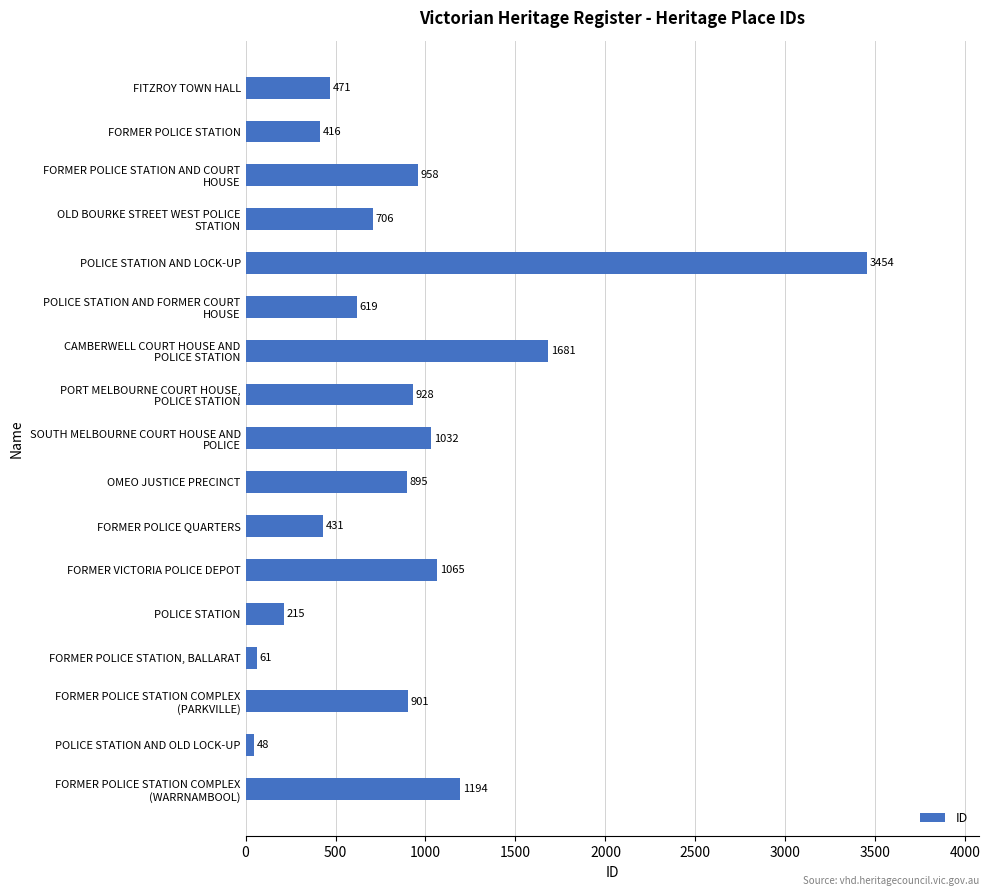

Reading top to bottom, extract all data points from this chart.

471	416	958	706	3454	619	1681	928	1032	895	431	1065	215	61	901	48	1194